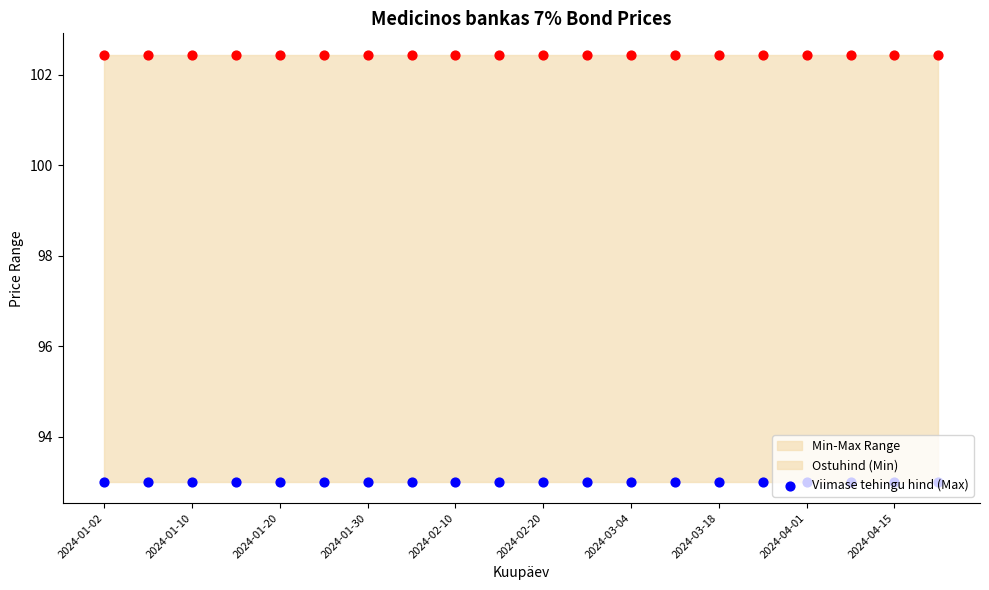

Which series has the largest Y range (max minus min)?

Ostuhind (Min)